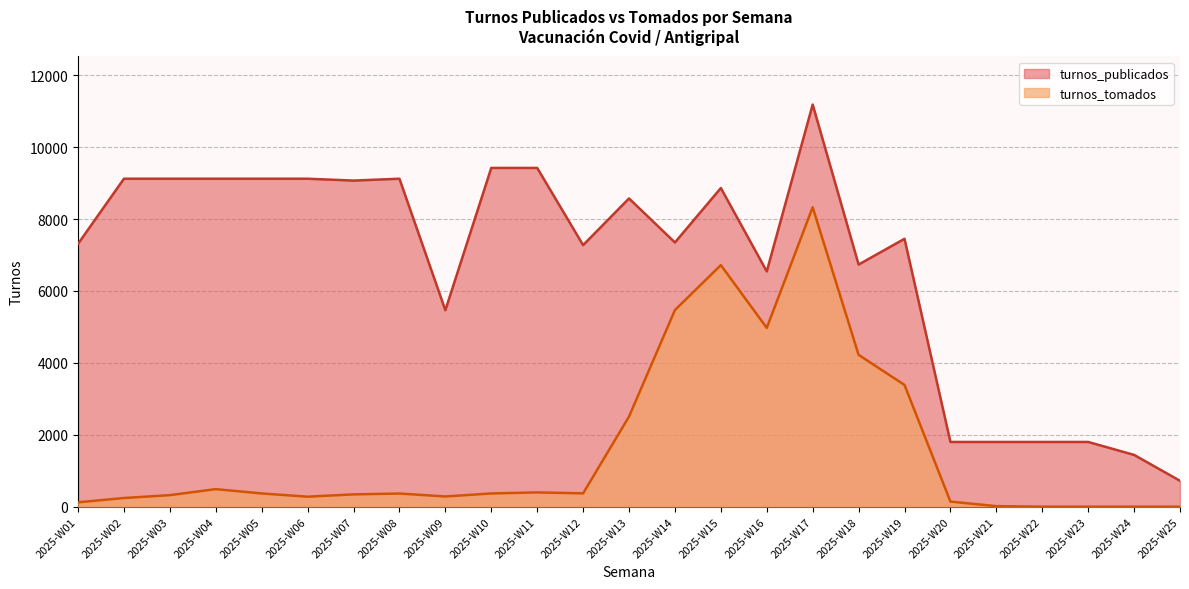

In turnos_publicados, how many points are lower than both neighbors (excluding endpoints)?

6